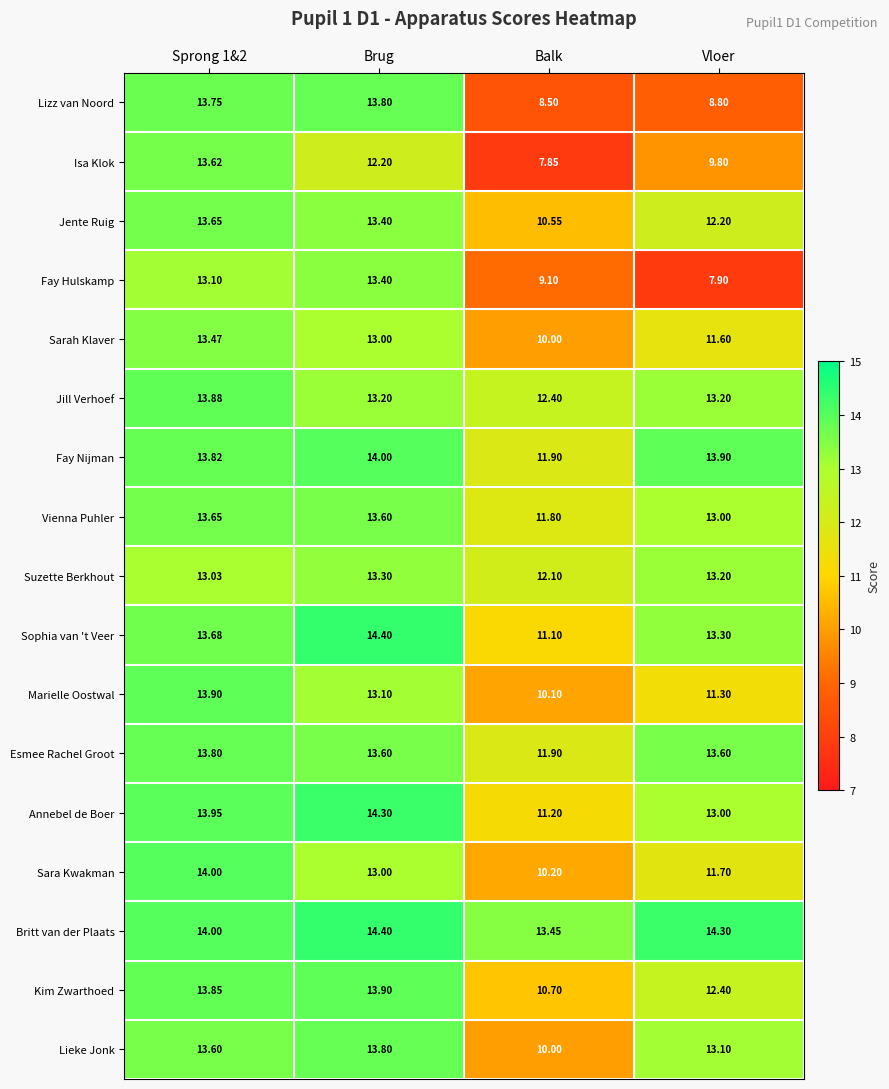

Which series has the largest total across all categories?

Britt van der Plaats